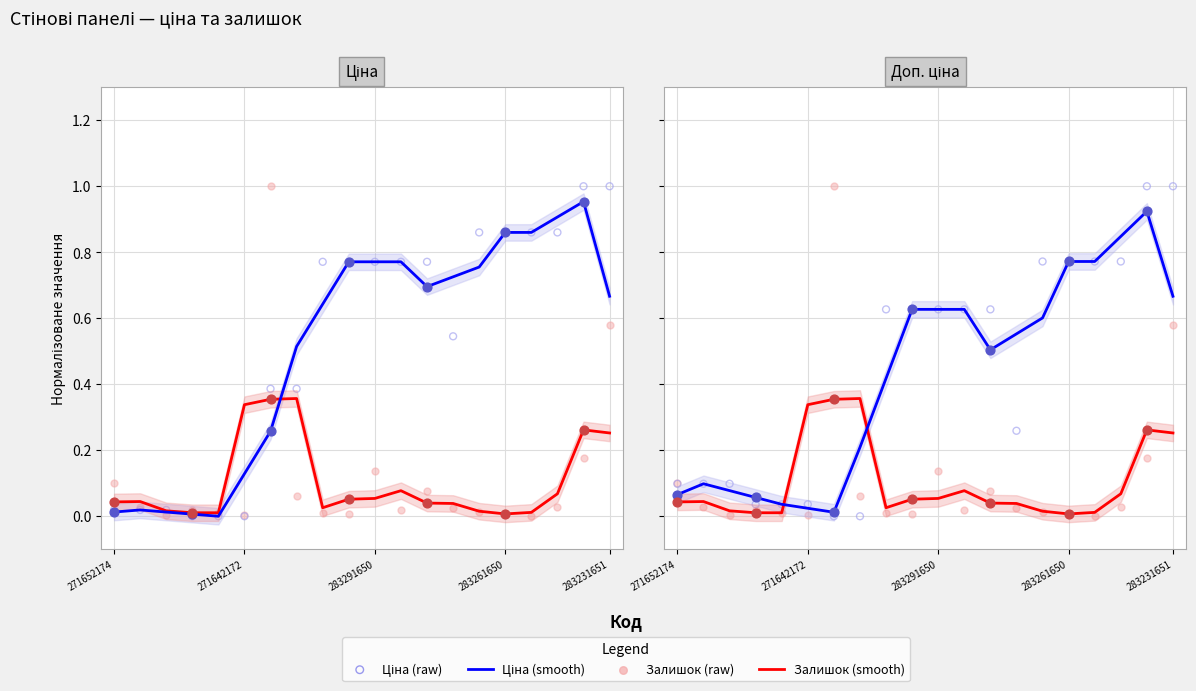

Which series contains the lowest Y value?

Залишок (raw)